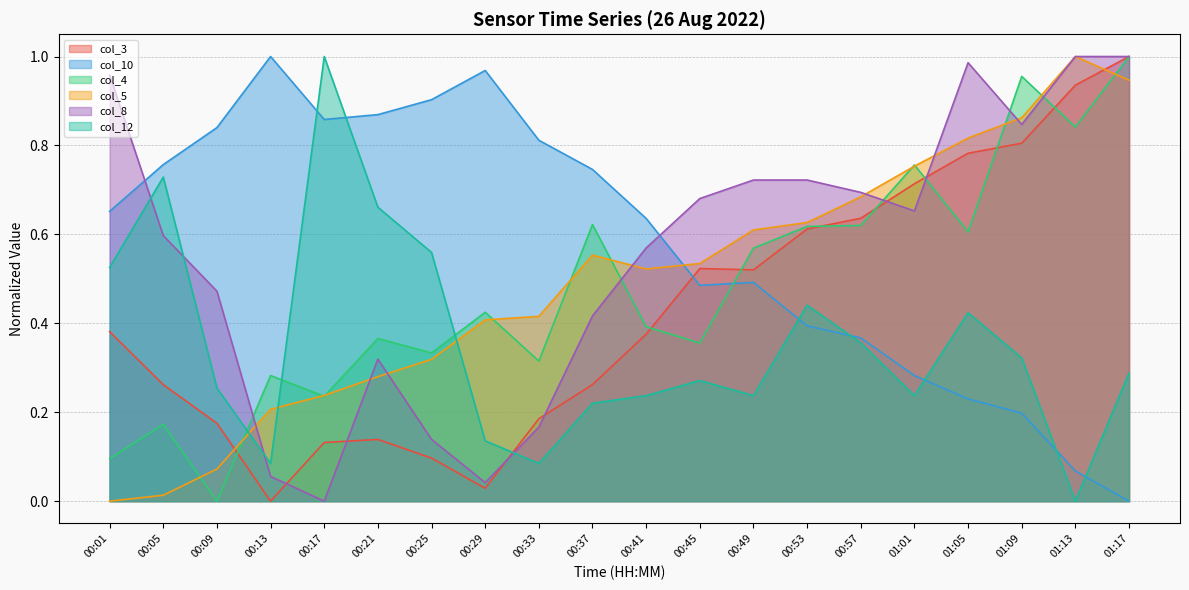

Rank the series at 00:17 from lowest to highest value.

col_8, col_3, col_4, col_5, col_10, col_12